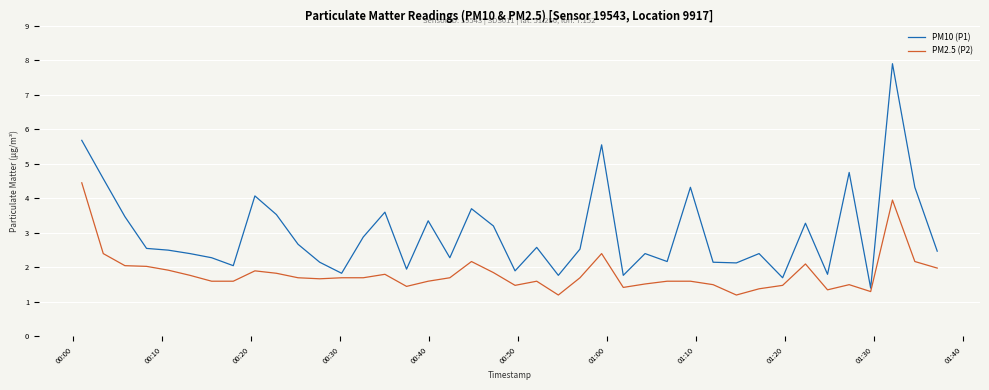

List the series in order of their overall mean, highest first.

PM10 (P1), PM2.5 (P2)